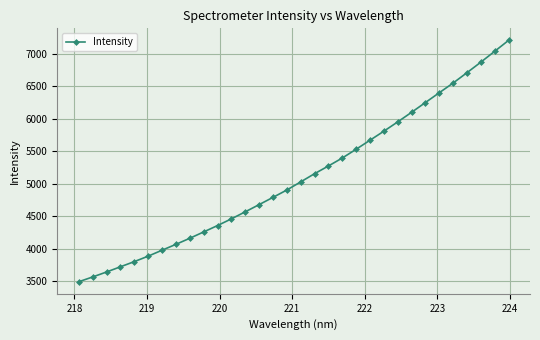

How many lines are shown in the chart?

1